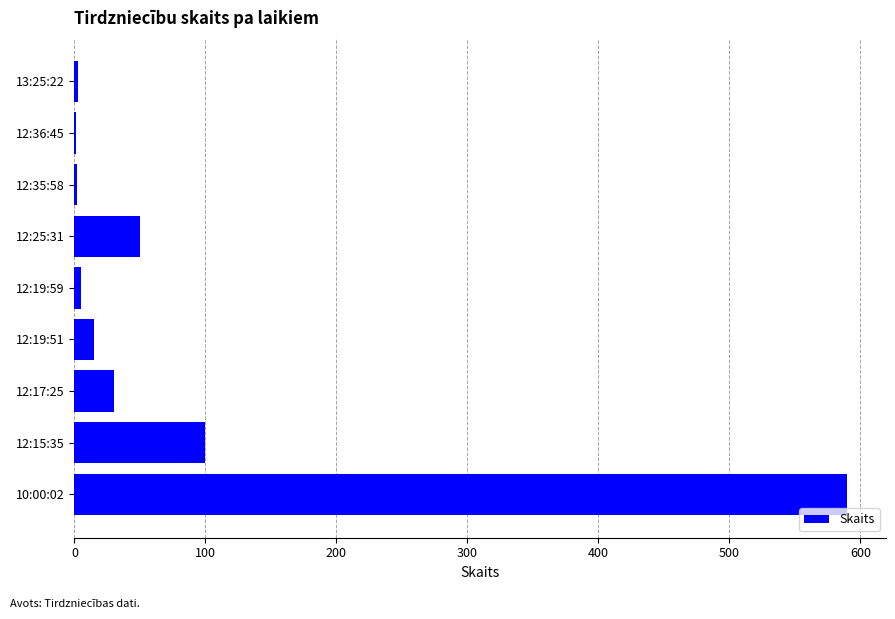

What is the sum of all values?

796